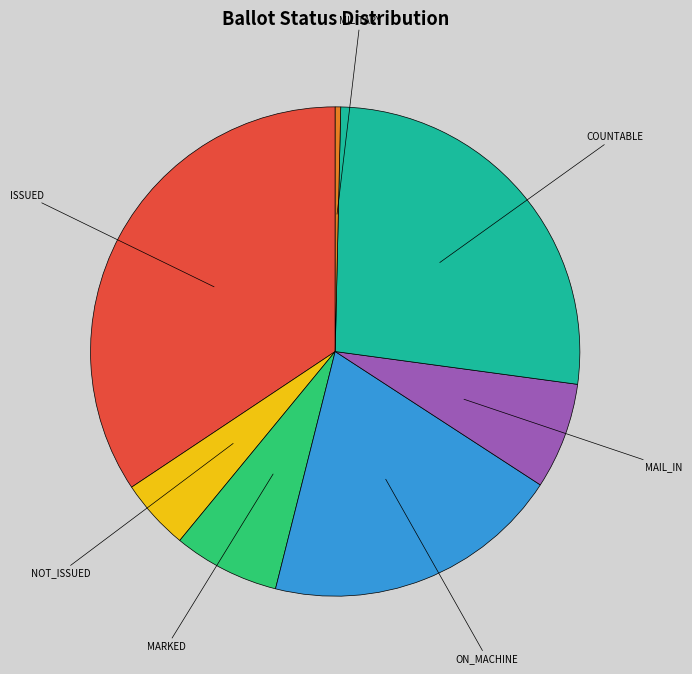

Is there a majority slice in this chart?

No